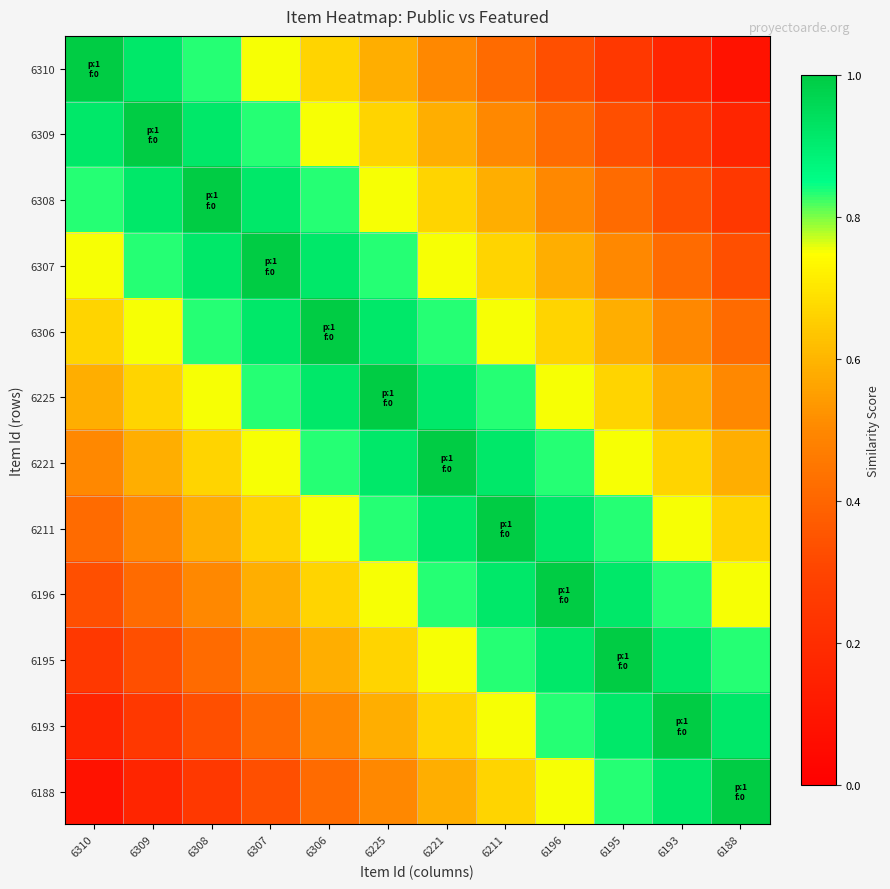

List the series in order of their peak value, highest first.

6310, 6309, 6308, 6307, 6306, 6225, 6221, 6211, 6196, 6195, 6193, 6188